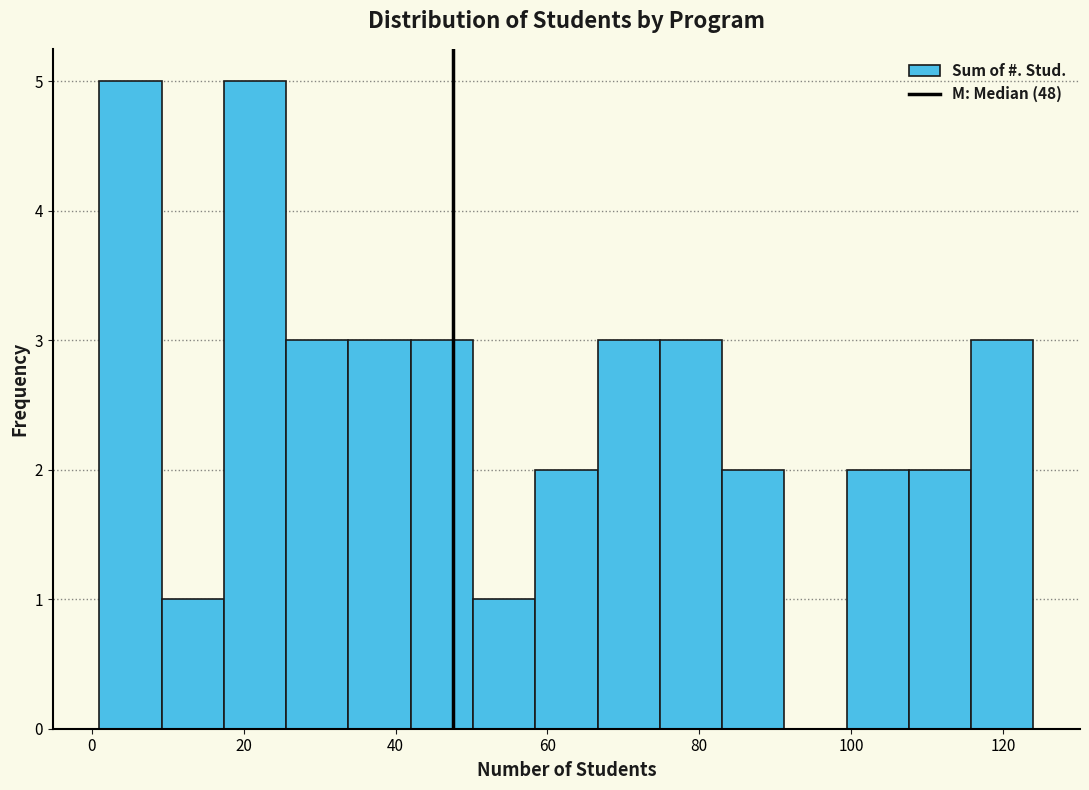

Reading left to right, list every bar in this chart as the range it spans on the x-axis followed by its height. Neither the bar edges nor the heights are printed on the chart, so give them approximately, as read against the axes.

1.0 to 9.2: 5
9.2 to 17.4: 1
17.4 to 25.6: 5
25.6 to 33.8: 3
33.8 to 42.0: 3
42.0 to 50.2: 3
50.2 to 58.4: 1
58.4 to 66.6: 2
66.6 to 74.8: 3
74.8 to 83.0: 3
83.0 to 91.2: 2
91.2 to 99.4: 0
99.4 to 107.6: 2
107.6 to 115.8: 2
115.8 to 124.0: 3